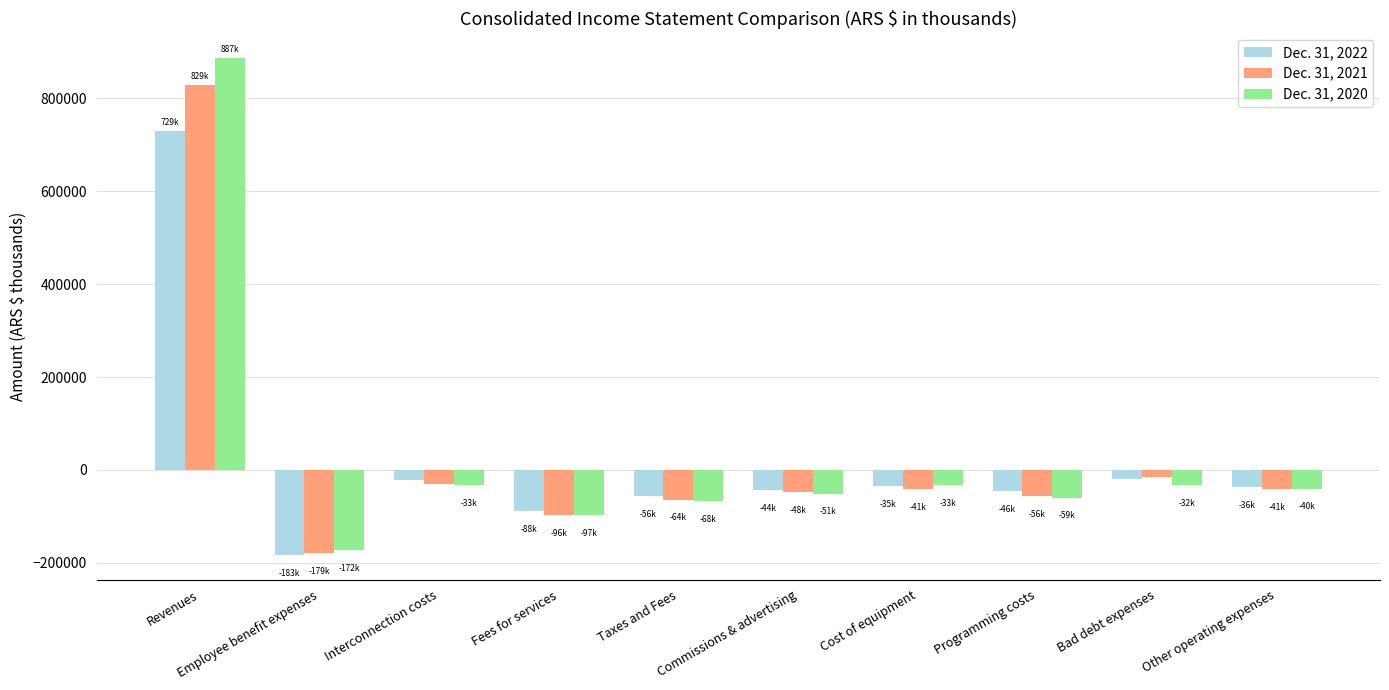

At which category is the sum across all series the highest?

Revenues